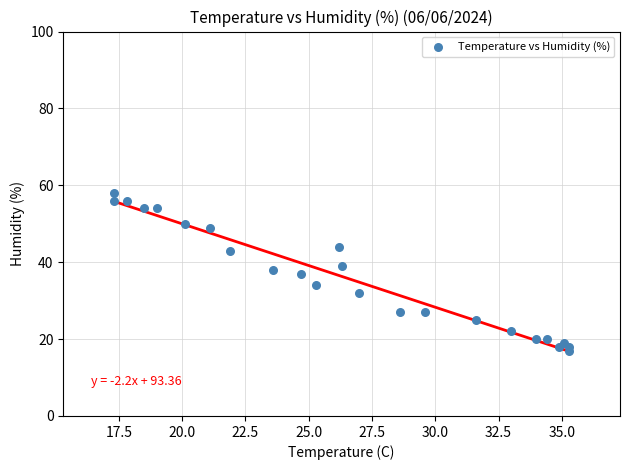

What is the range of Y values (max minus min)?

41